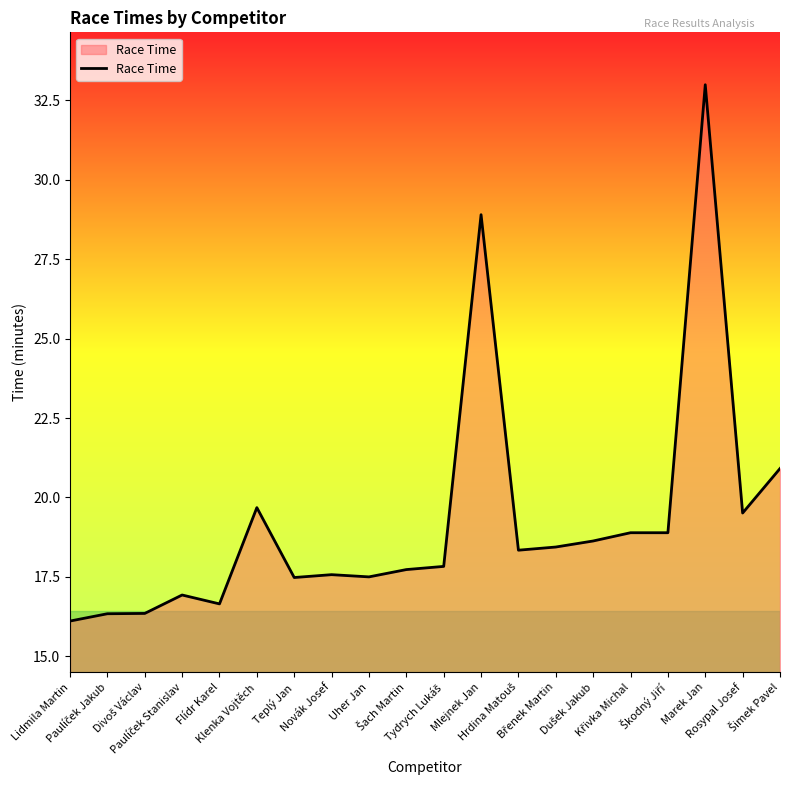

What is the smallest value displayed?

16.1